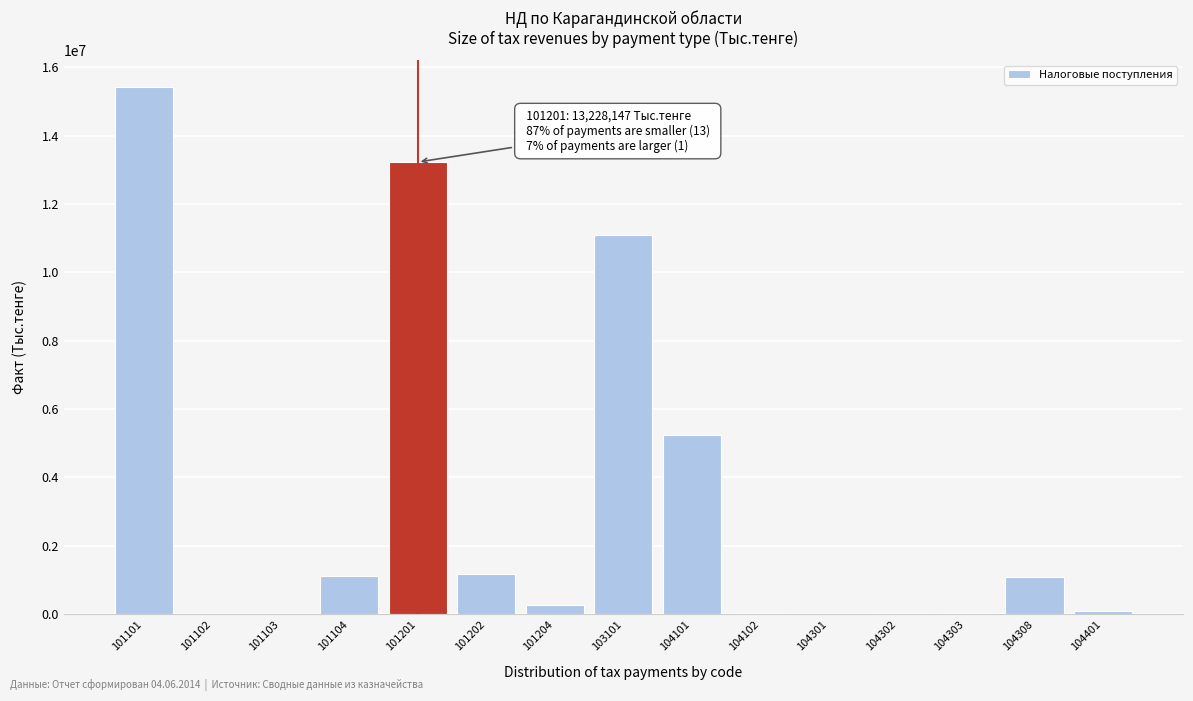

Is it true that the value at 101104 is 1099800?

True